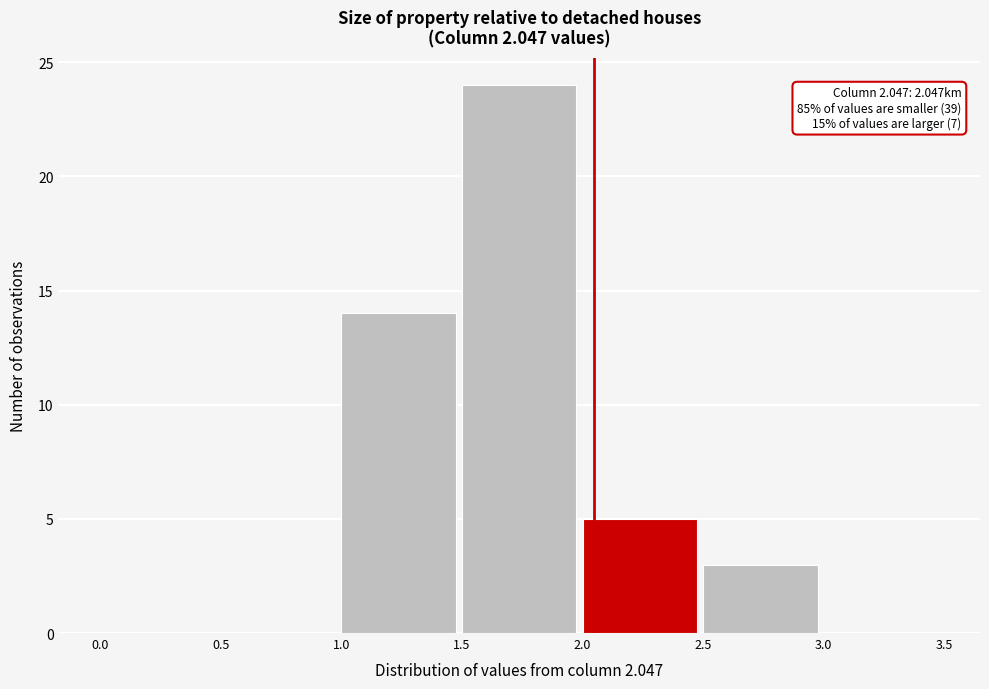

Which range on the x-axis has the tallest bar?

1.5 to 2.0